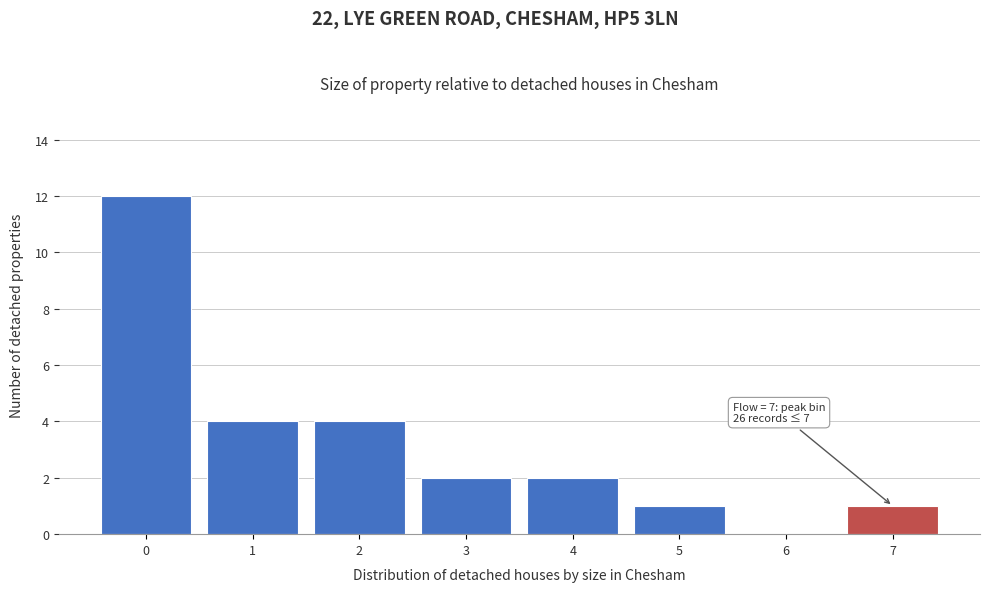

Reading left to right, transcribe all the data shown in this chart.

0=12	1=4	2=4	3=2	4=2	5=1	6=0	7=1